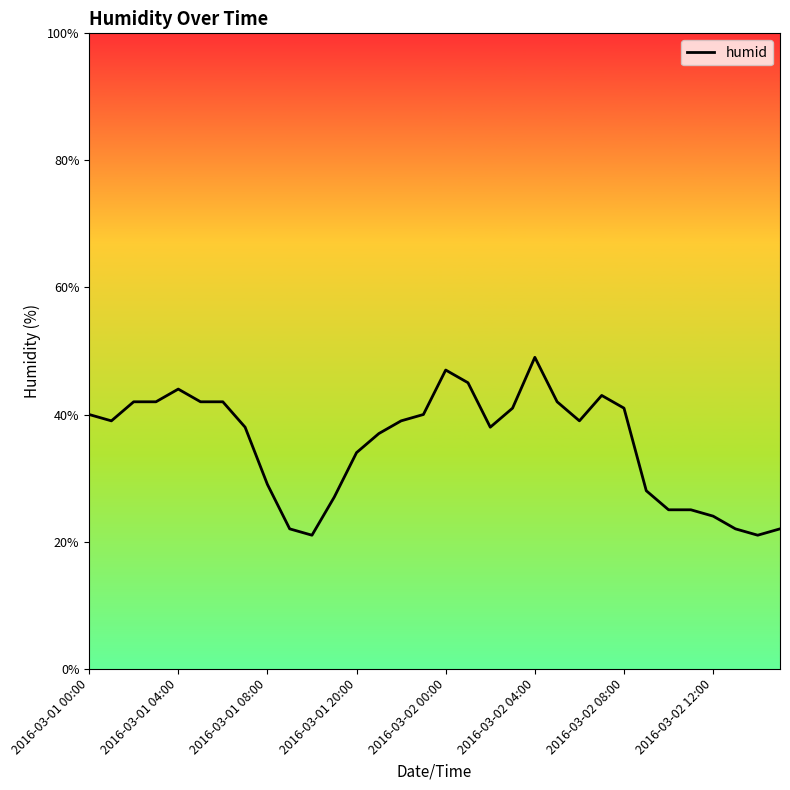

What is the smallest value displayed?

21